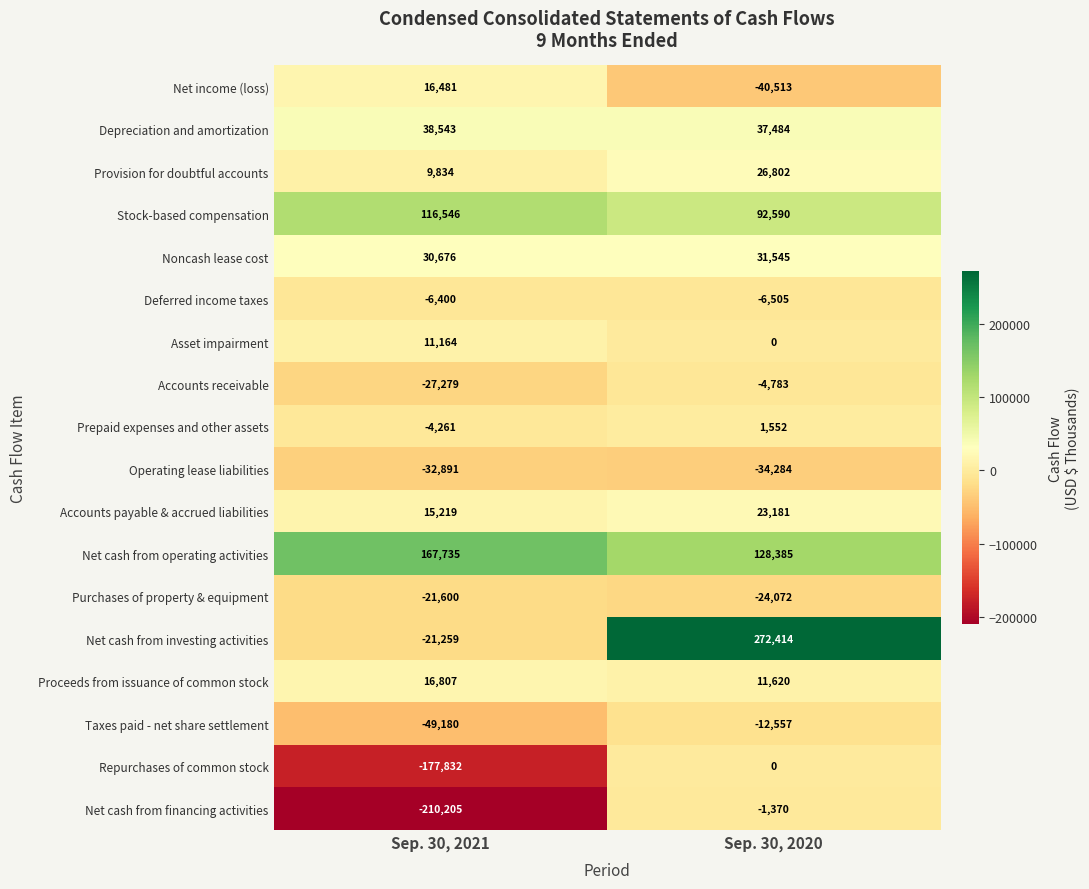

Rank the series by their maximum value, from highest to lowest.

Net cash from investing activities, Net cash from operating activities, Stock-based compensation, Depreciation and amortization, Noncash lease cost, Provision for doubtful accounts, Accounts payable & accrued liabilities, Proceeds from issuance of common stock, Net income (loss), Asset impairment, Prepaid expenses and other assets, Repurchases of common stock, Net cash from financing activities, Accounts receivable, Deferred income taxes, Taxes paid - net share settlement, Purchases of property & equipment, Operating lease liabilities